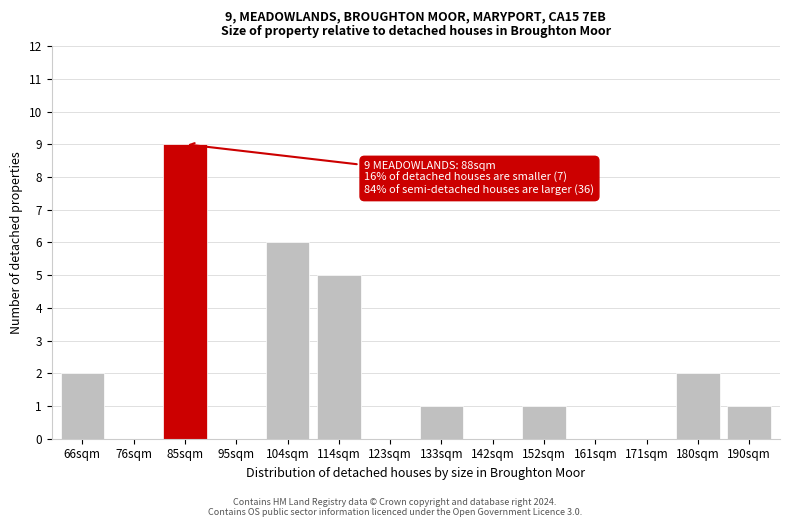

Reading left to right, what are all the values shown in this chart?

66sqm=2	76sqm=0	85sqm=9	95sqm=0	104sqm=6	114sqm=5	123sqm=0	133sqm=1	142sqm=0	152sqm=1	161sqm=0	171sqm=0	180sqm=2	190sqm=1